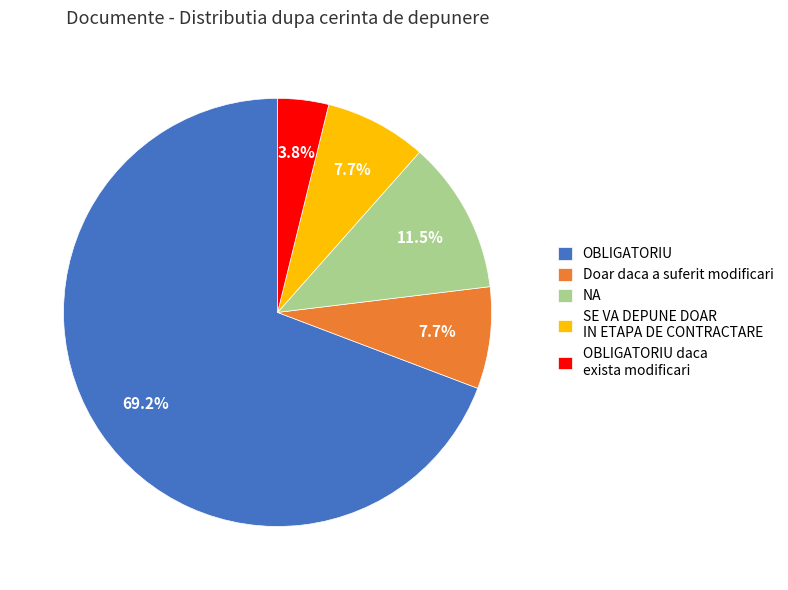

How many segments does this pie chart have?

5